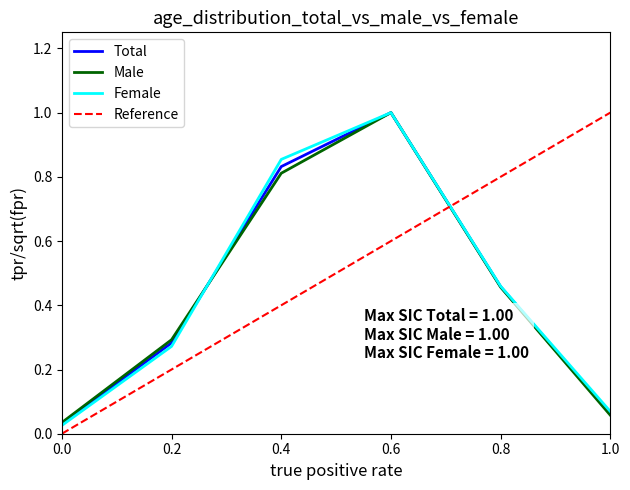

Which series ends up on top after the final intersection of Total and Male?

Total